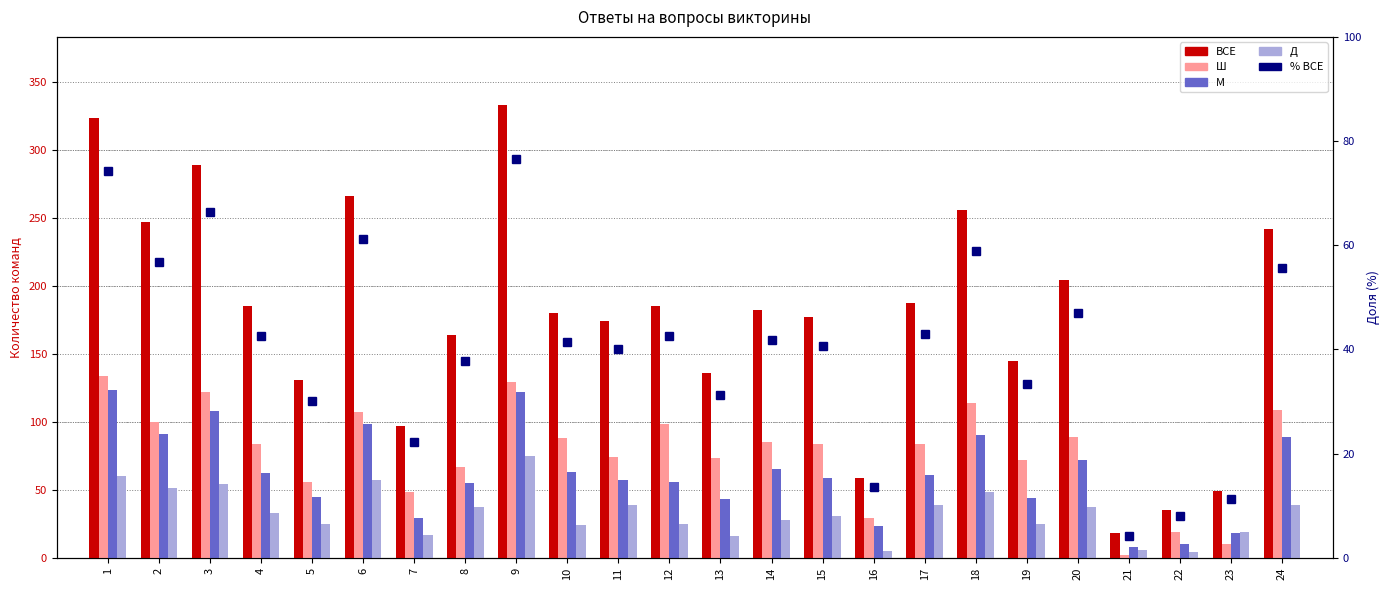

Reading right to left, extract all data points from this chart.

ВСЕ: 242.0	49.0	35.0	18.0	204.0	145.0	256.0	187.0	59.0	177.0	182.0	136.0	185.0	174.0	180.0	333.0	164.0	97.0	266.0	131.0	185.0	289.0	247.0	323.0
Ш: 109.0	10.0	19.0	2.0	89.0	72.0	114.0	84.0	29.0	84.0	85.0	73.0	98.0	74.0	88.0	129.0	67.0	48.0	107.0	56.0	84.0	122.0	100.0	134.0
М: 89.0	18.0	10.0	8.0	72.0	44.0	90.0	61.0	23.0	59.0	65.0	43.0	56.0	57.0	63.0	122.0	55.0	29.0	98.0	45.0	62.0	108.0	91.0	123.0
Д: 39.0	19.0	4.0	6.0	37.0	25.0	48.0	39.0	5.0	31.0	28.0	16.0	25.0	39.0	24.0	75.0	37.0	17.0	57.0	25.0	33.0	54.0	51.0	60.0
% ВСЕ: 55.6	11.3	8.1	4.1	46.9	33.3	58.9	43.0	13.6	40.7	41.8	31.3	42.5	40.0	41.4	76.5	37.7	22.3	61.2	30.1	42.5	66.4	56.8	74.2